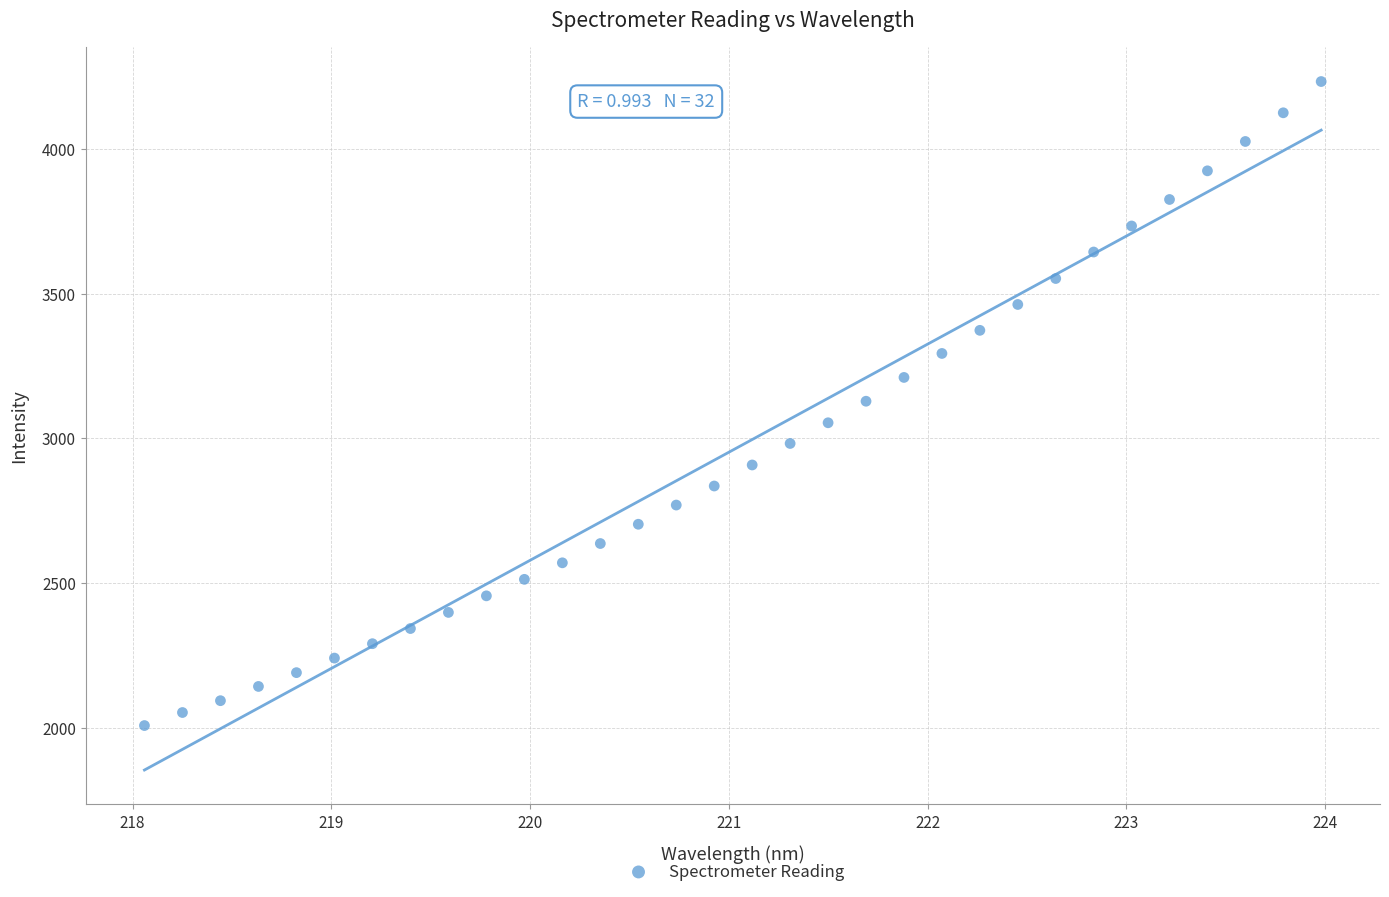

What is the range of X values (max minus min)?

5.9